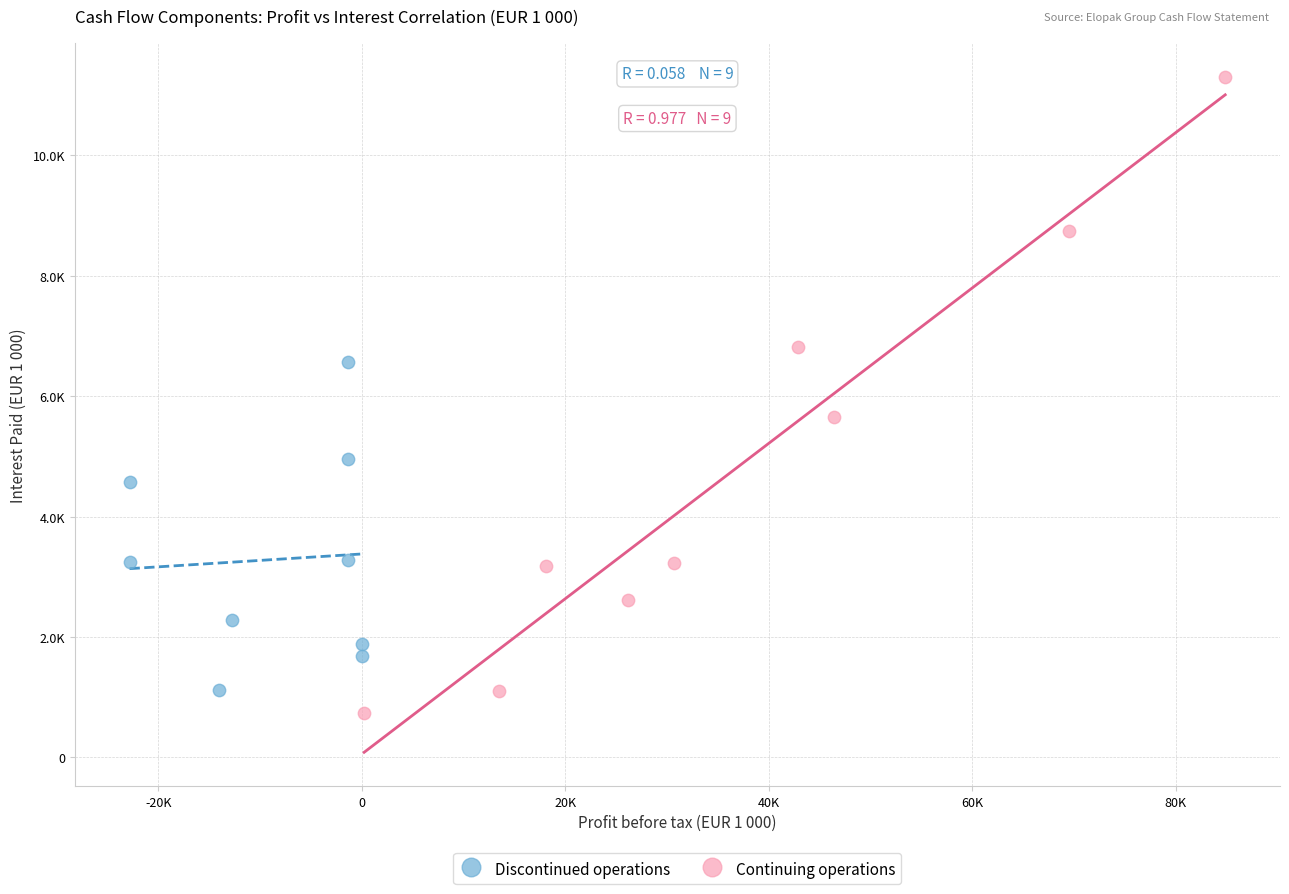

What are all the series names shown in the legend?

Discontinued operations, Continuing operations